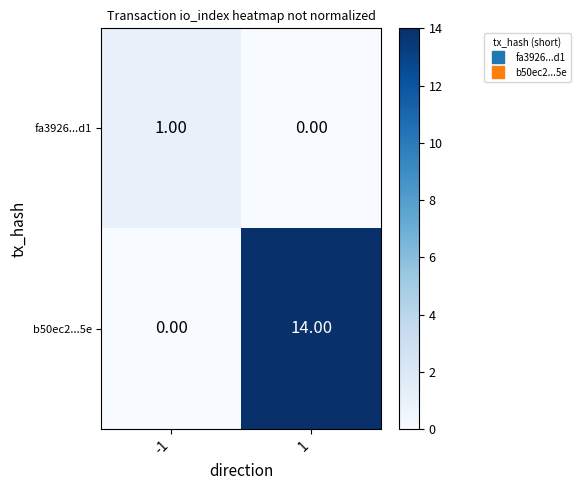

Count the number of data series in this chart.

2